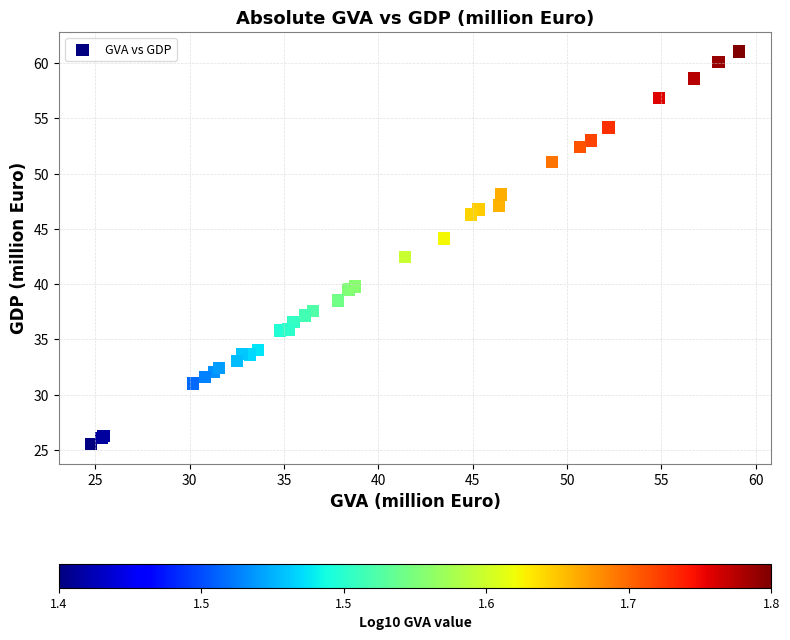

What Y value in the scatter plot is closest to 43?

42.4